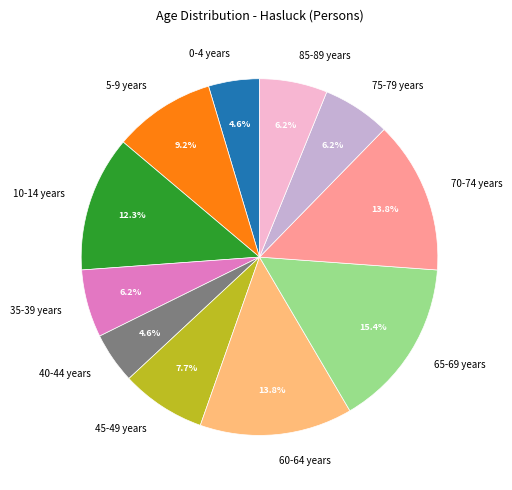

What percentage is NOT represented by 60-64 years?

86.2%